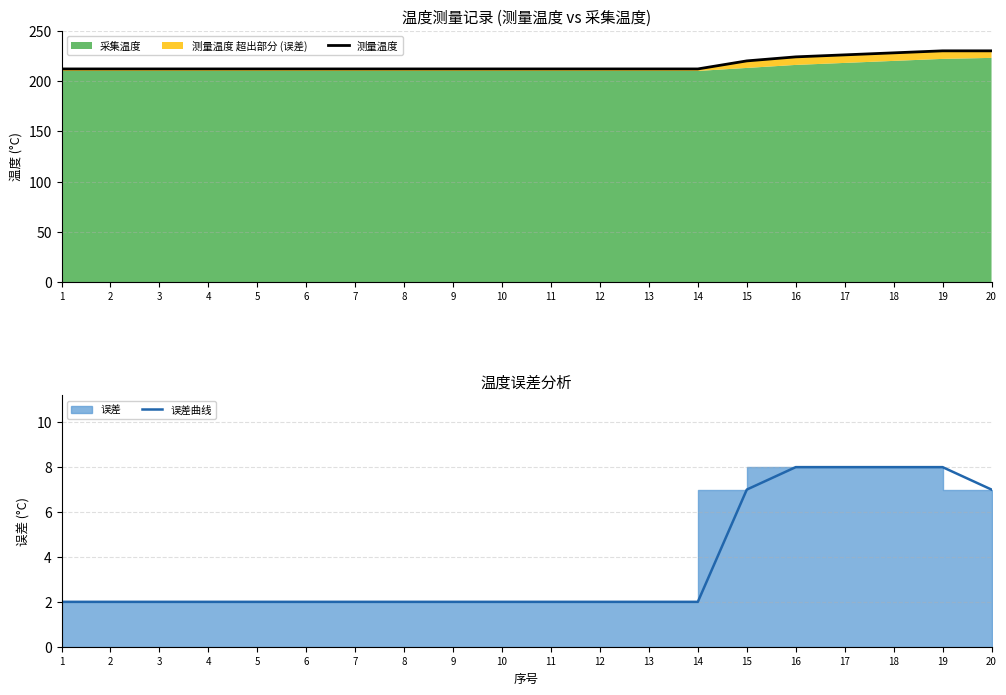

Rank the series by their average value, from lowest to highest.

误差曲线, 测量温度